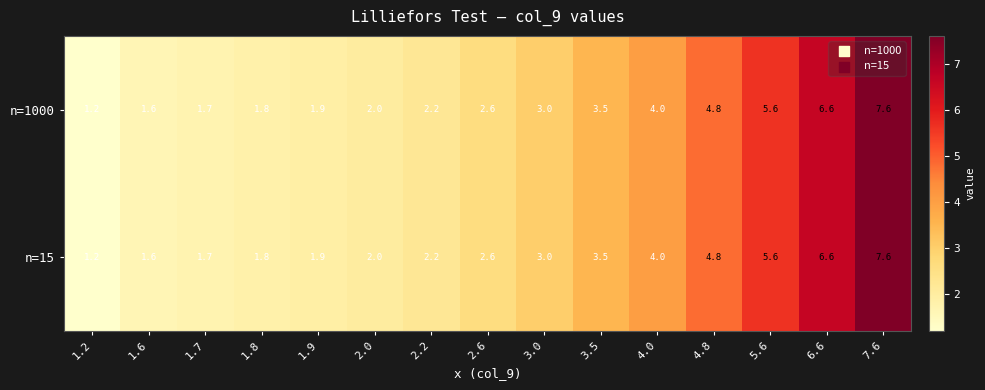

What is the difference between the n=15 values at 3.5 and 2.0?

1.5